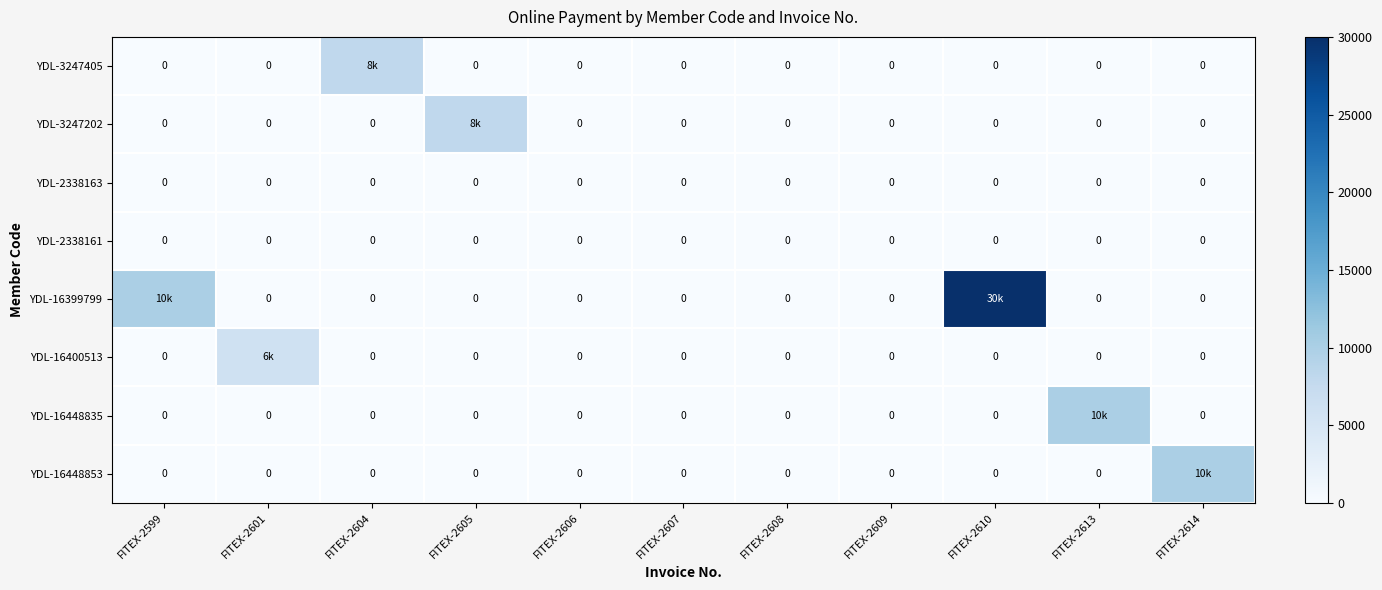

List the series in order of their peak value, highest first.

YDL-16399799, YDL-16448835, YDL-16448853, YDL-3247405, YDL-3247202, YDL-16400513, YDL-2338163, YDL-2338161